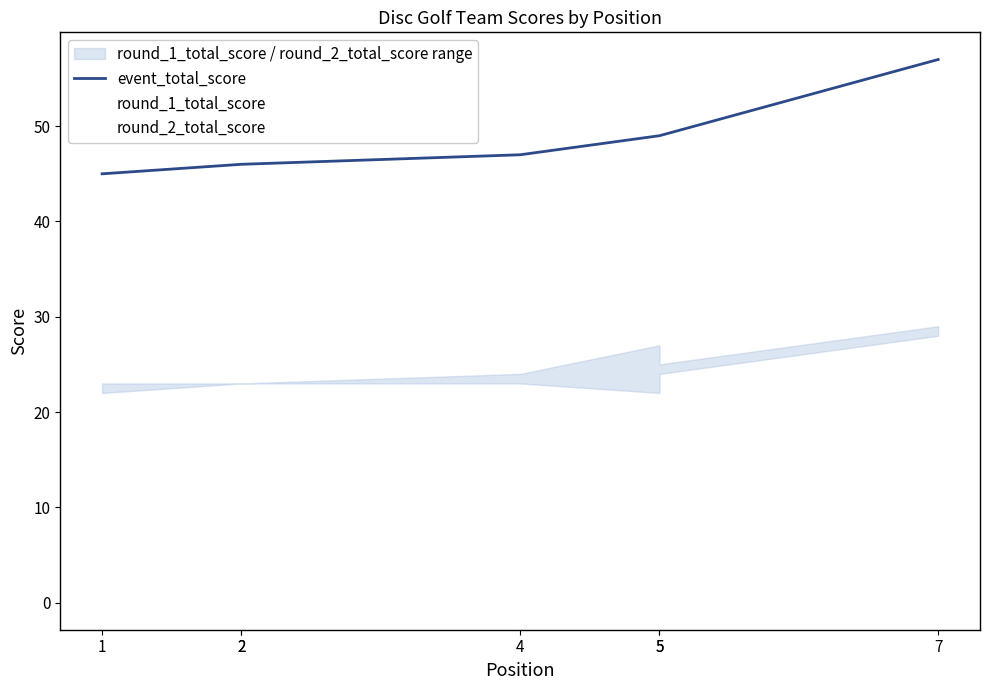

Approximately how many times larger is the value at 2 compared to 1?

1.0